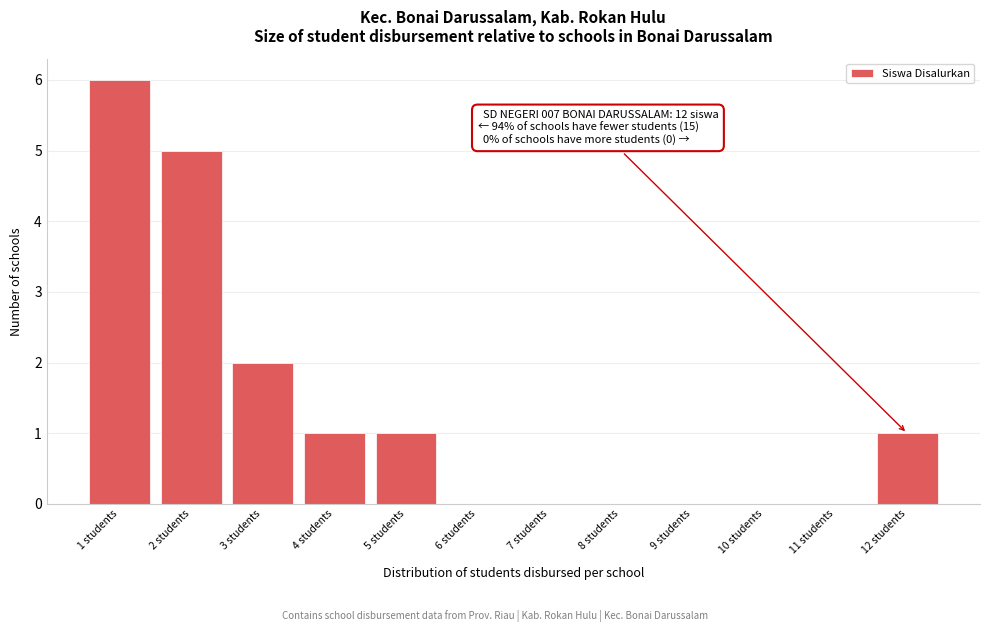

Over which range of the x-axis is the bar tallest?

0.5 to 1.5